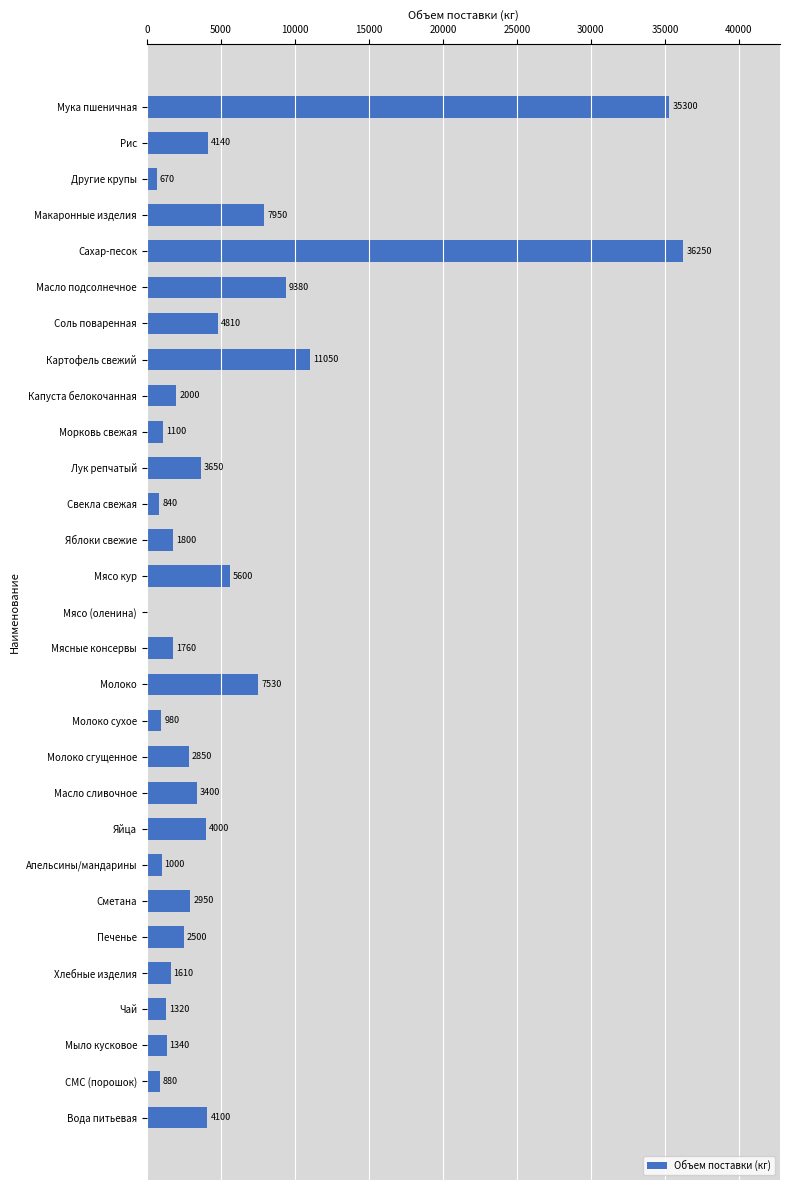

True or false: the data shows 1610 at Хлебные изделия.

True